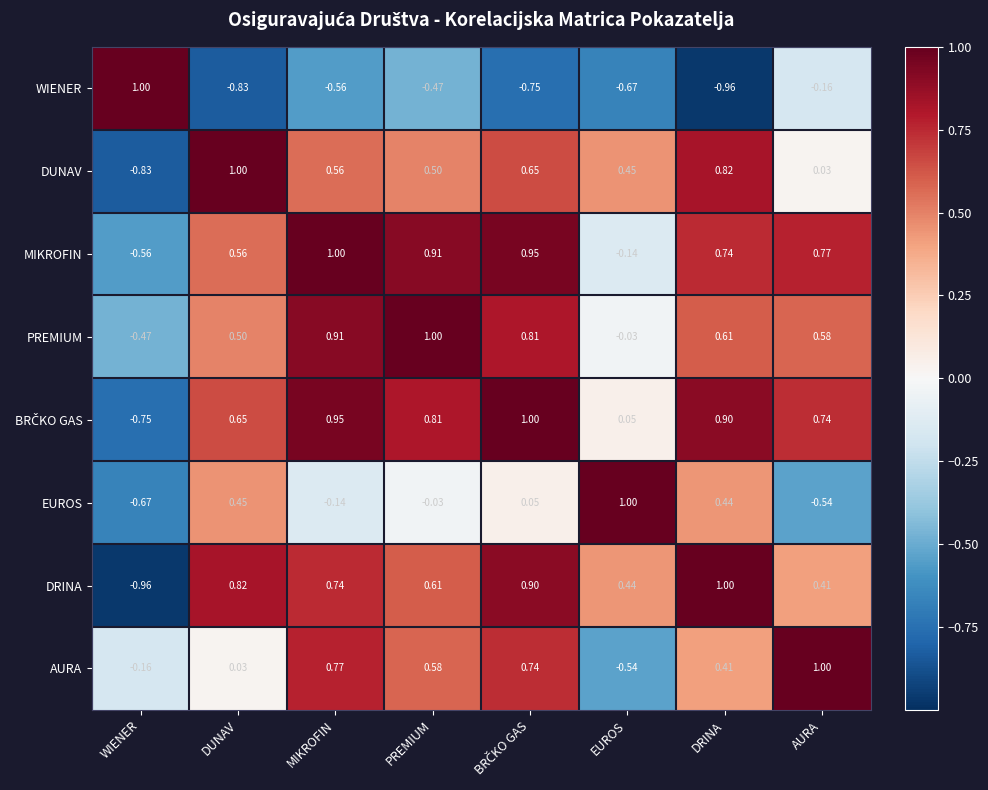

At which label is AURA closest to 0?

DUNAV